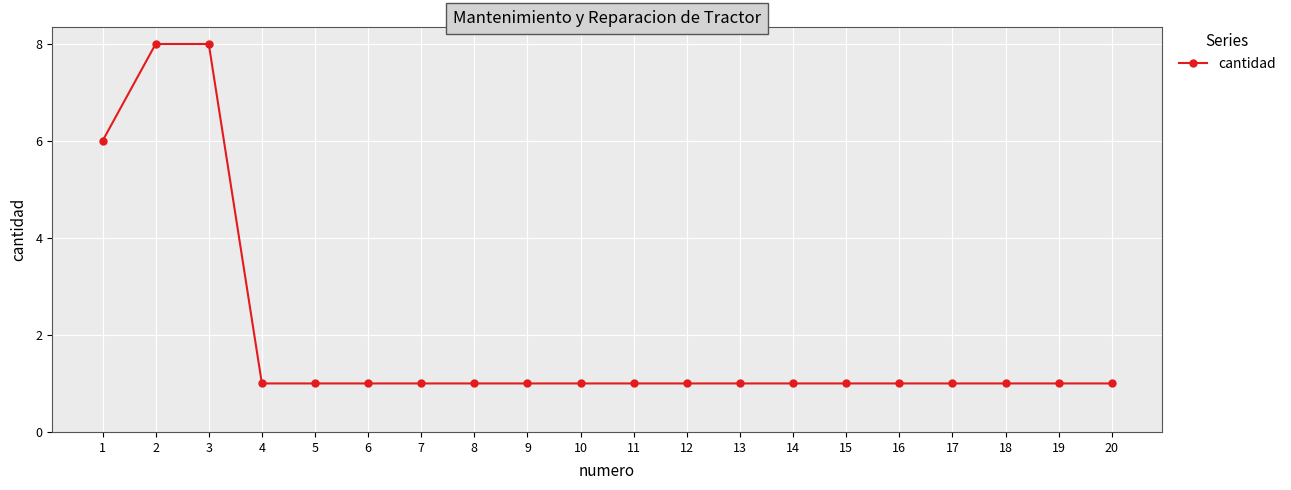

Approximately how many times larger is the value at 15 compared to 17?

1.0